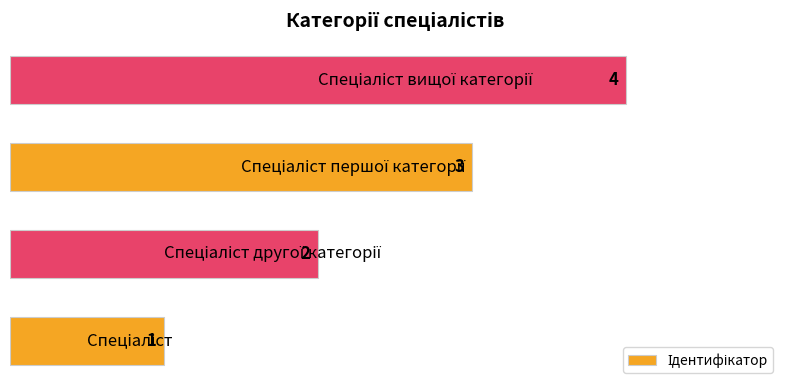

Count the values in the range 2 to 4.

3